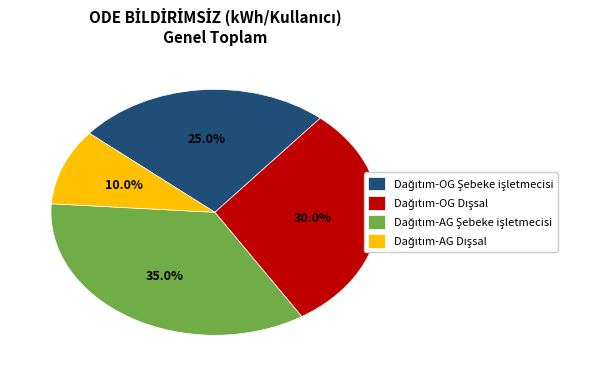

Is there a majority slice in this chart?

No